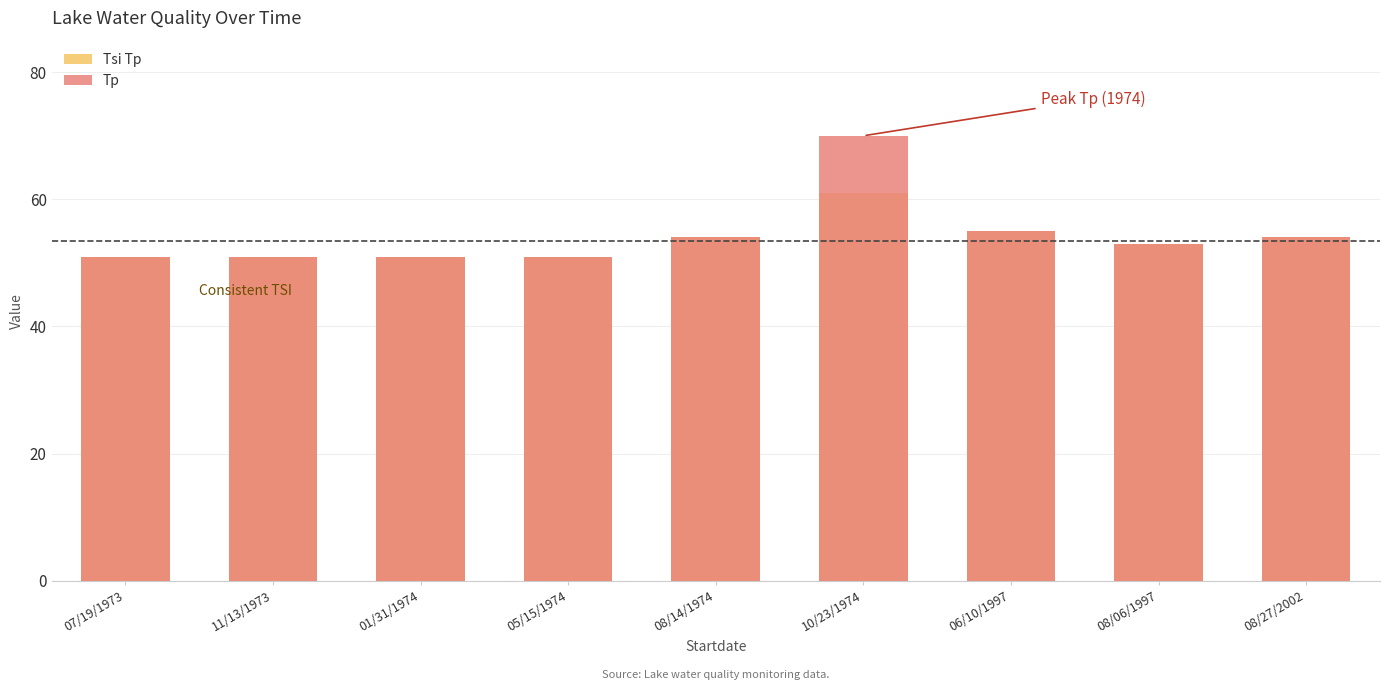

How many distinct data groups are displayed?

2